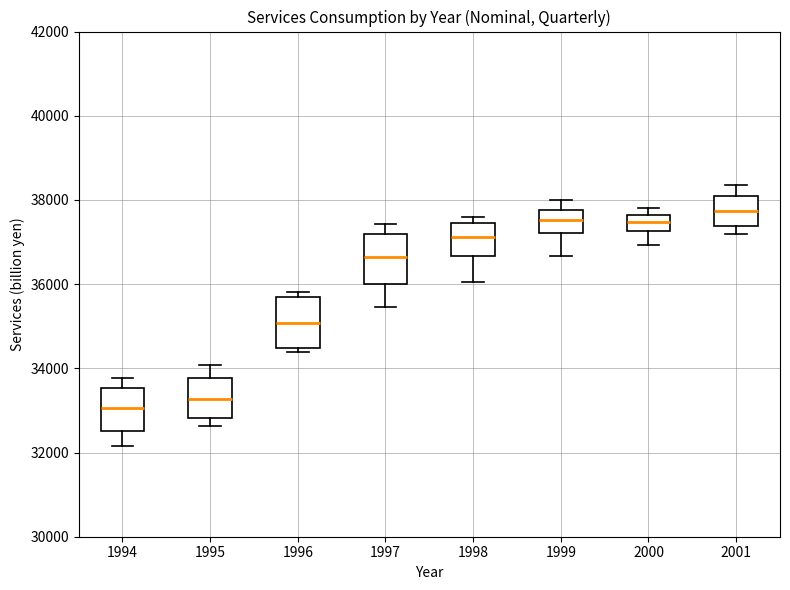

Which box's median line is the highest?

2001